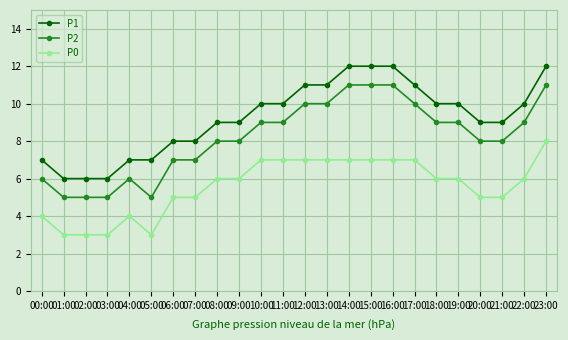

What position from the left is 01:00?

2